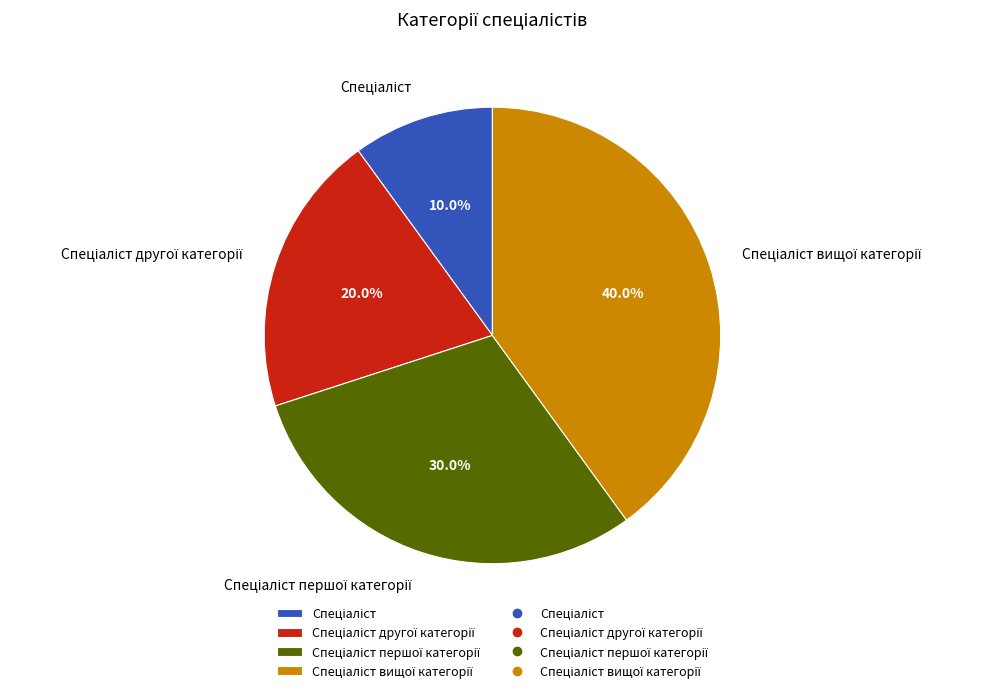

Does any single category account for the majority?

No